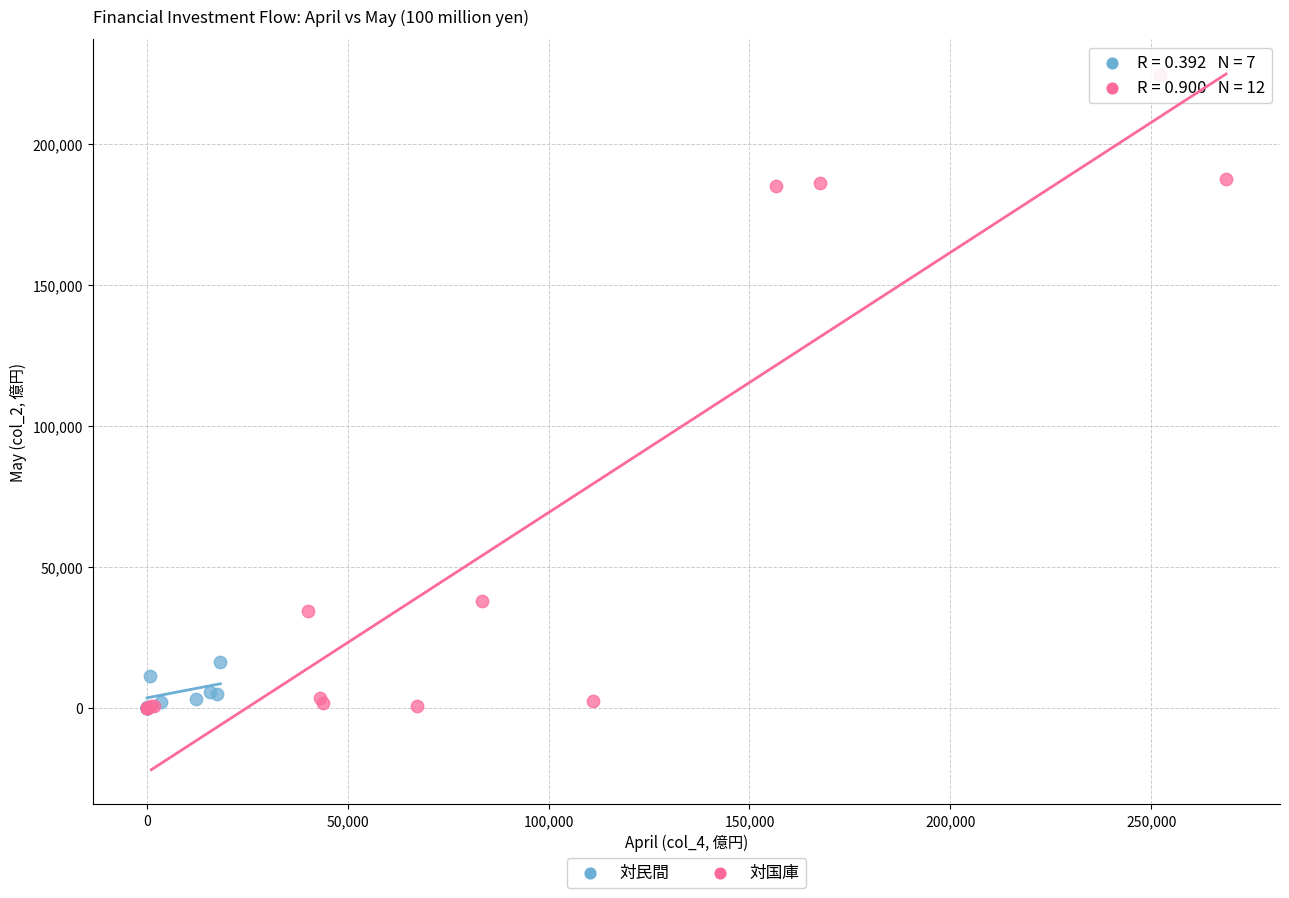

Which series reaches the maximum Y coordinate?

対国庫